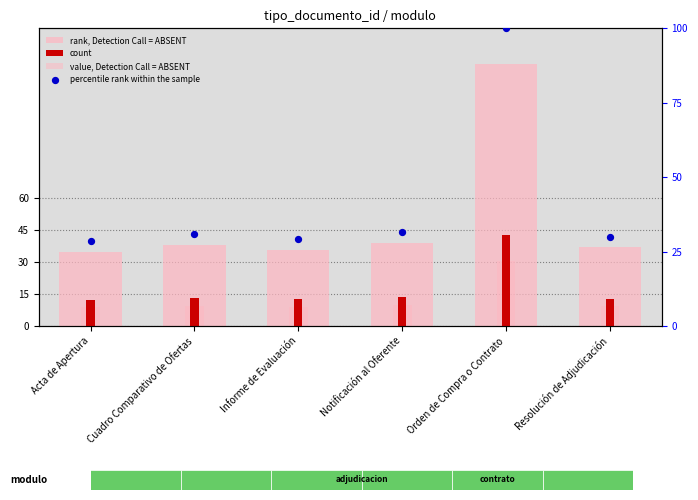

Is the value of value, Detection Call = ABSENT at Orden de Compra o Contrato greater than the value of rank, Detection Call = ABSENT at Acta de Apertura?

No